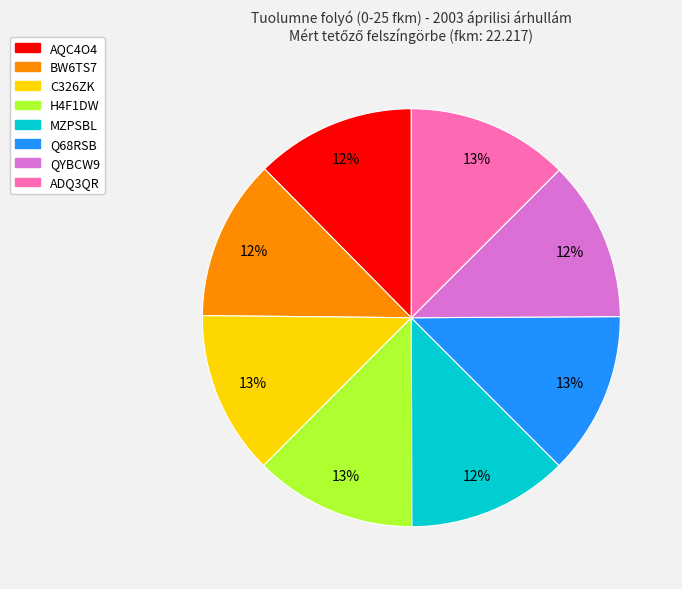

How many segments does this pie chart have?

8